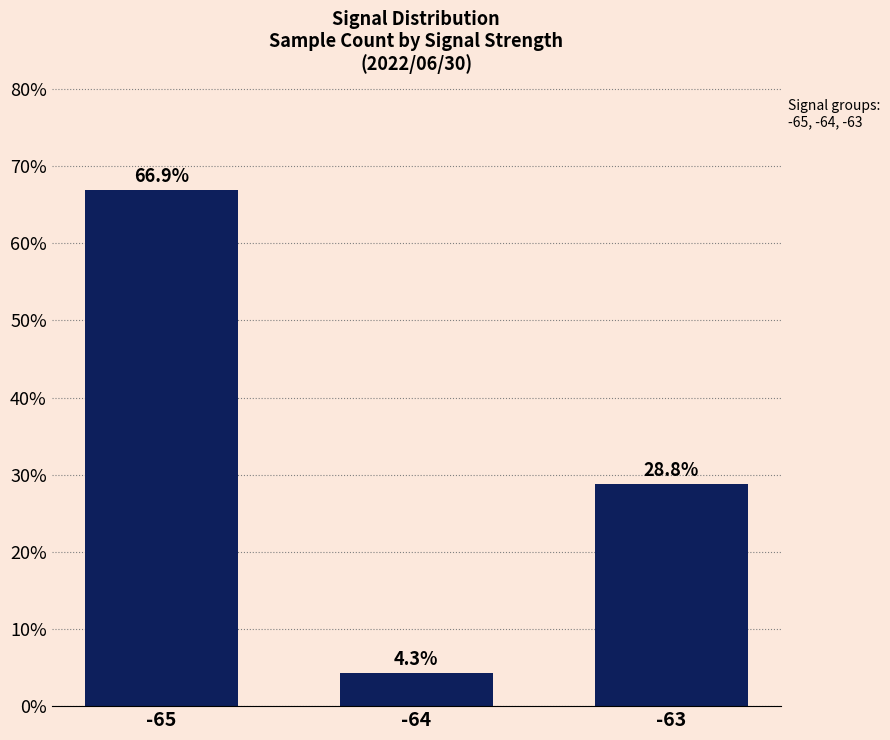

The value at -65 is 88.6. True or false?

False